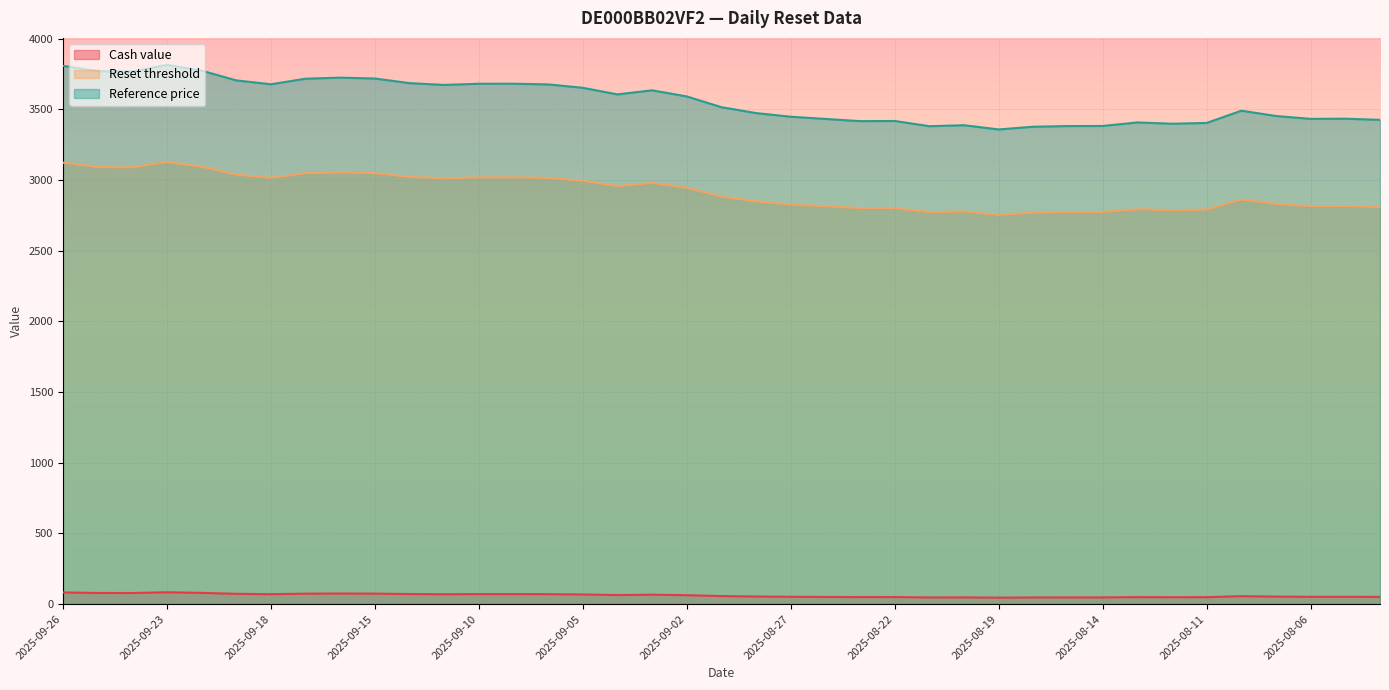

Does the chart display data point markers on the line(s)?

No